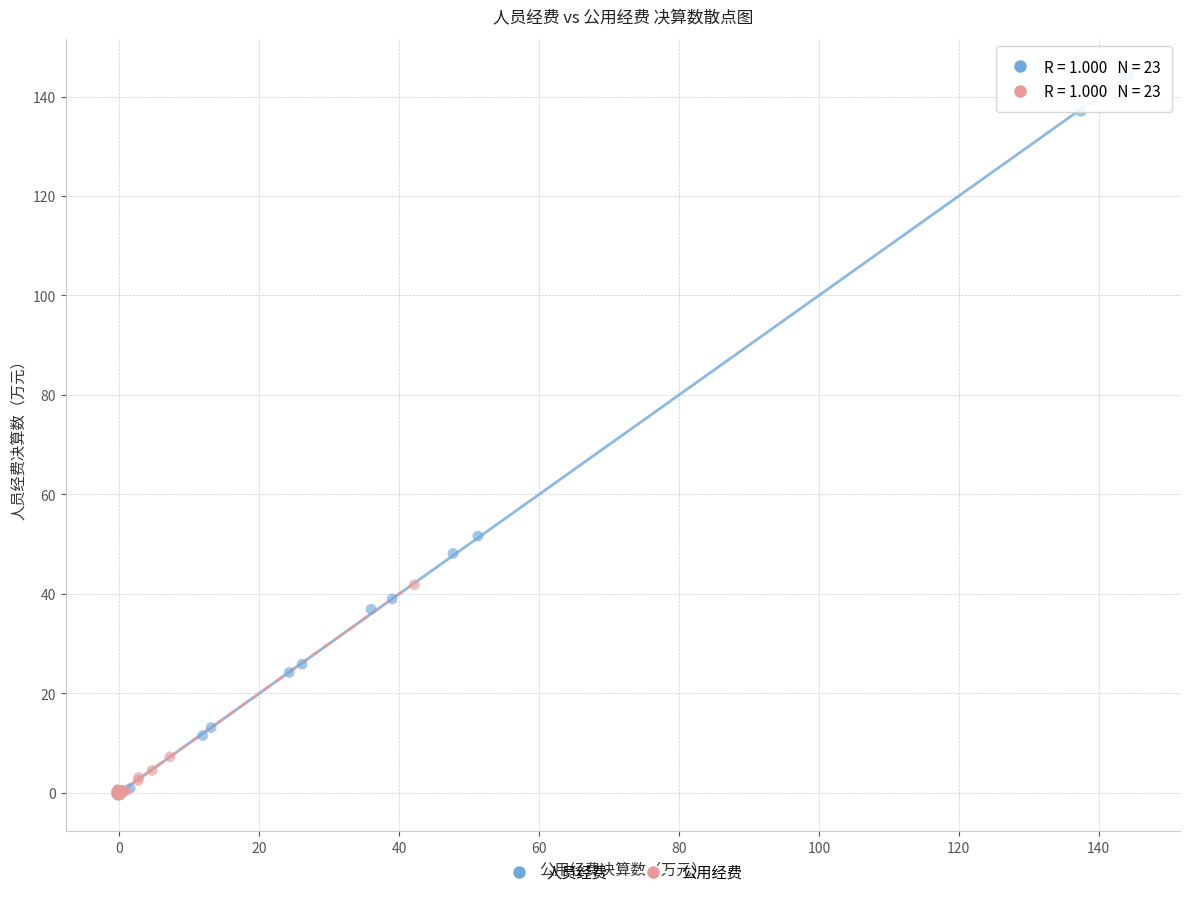

Which series reaches the maximum Y coordinate?

人员经费